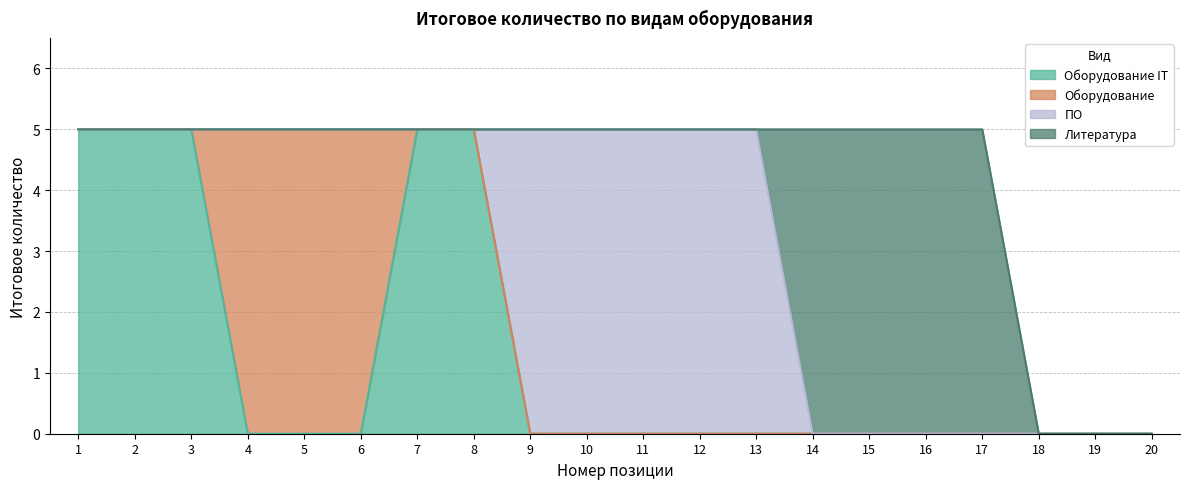

Does the chart display data point markers on the line(s)?

No